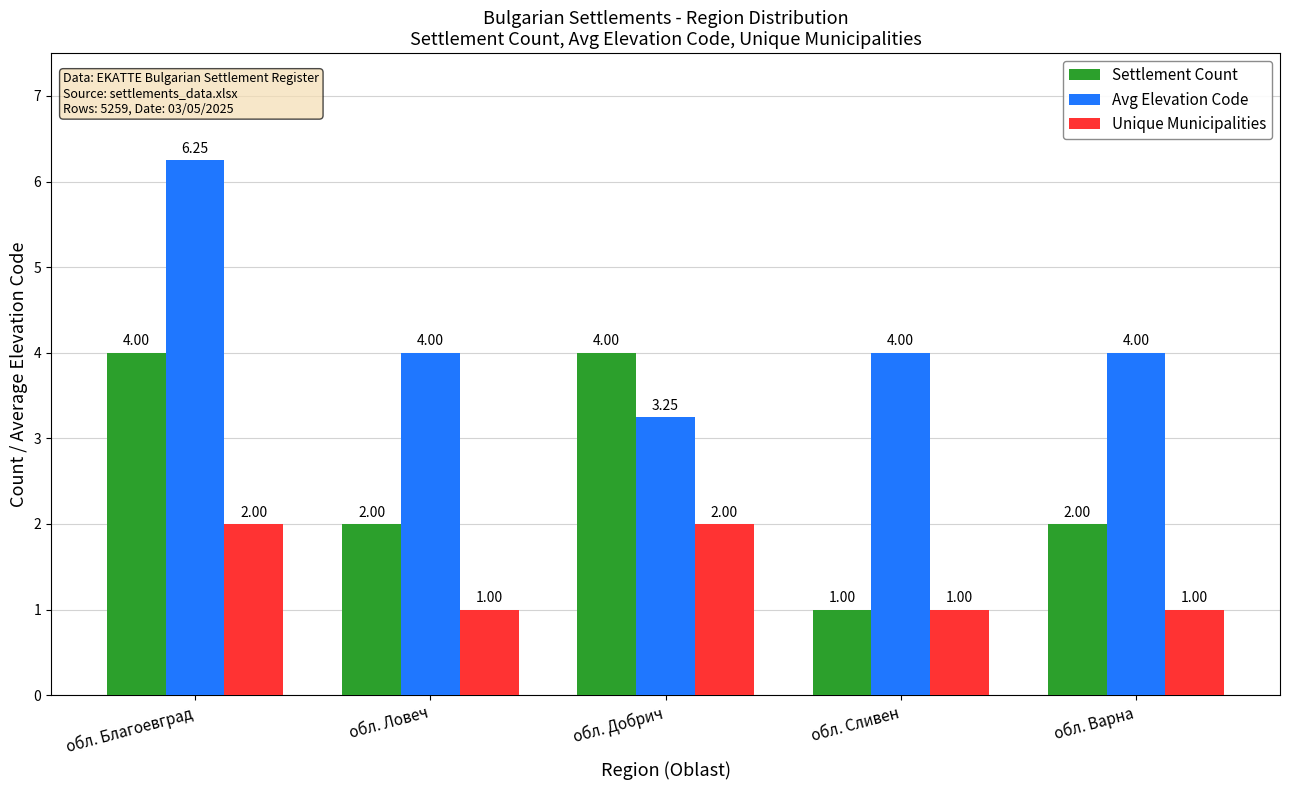

What is the total value across all series at обл. Варна?

7.0